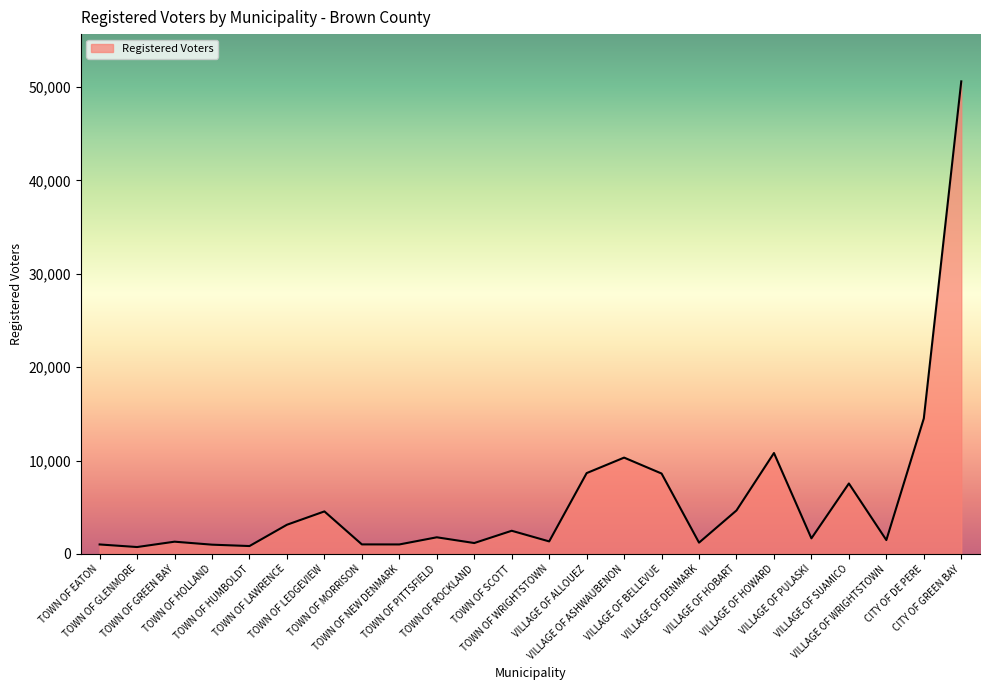

What is the ratio of the value at TOWN OF LAWRENCE to the value at TOWN OF WRIGHTSTOWN?

2.3